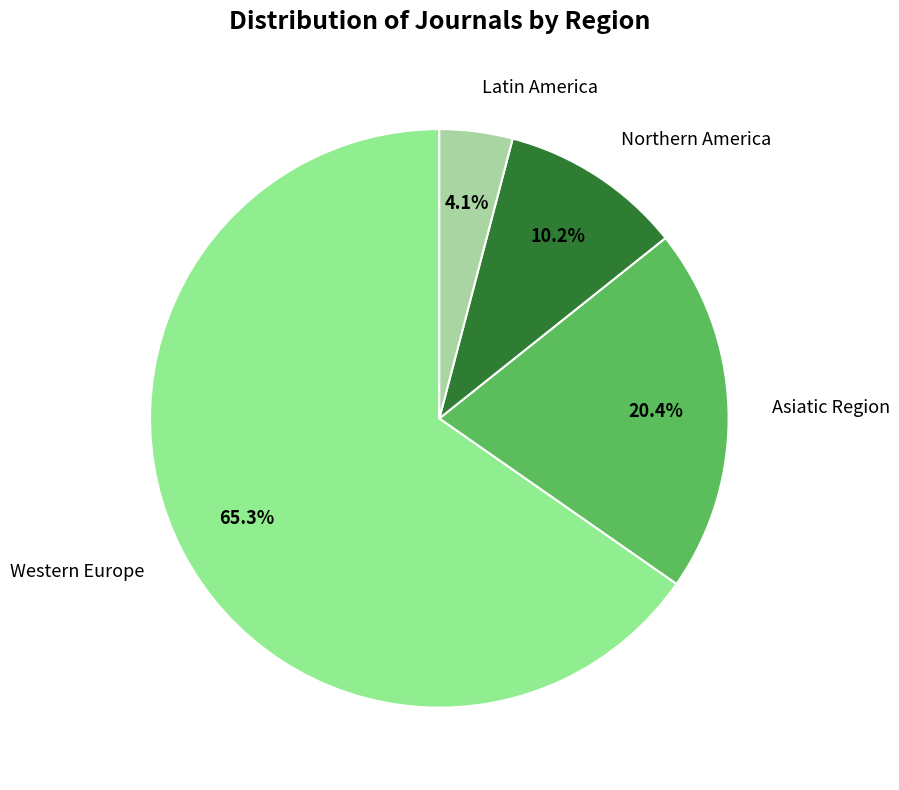

What is the largest slice in the pie chart?

Western Europe